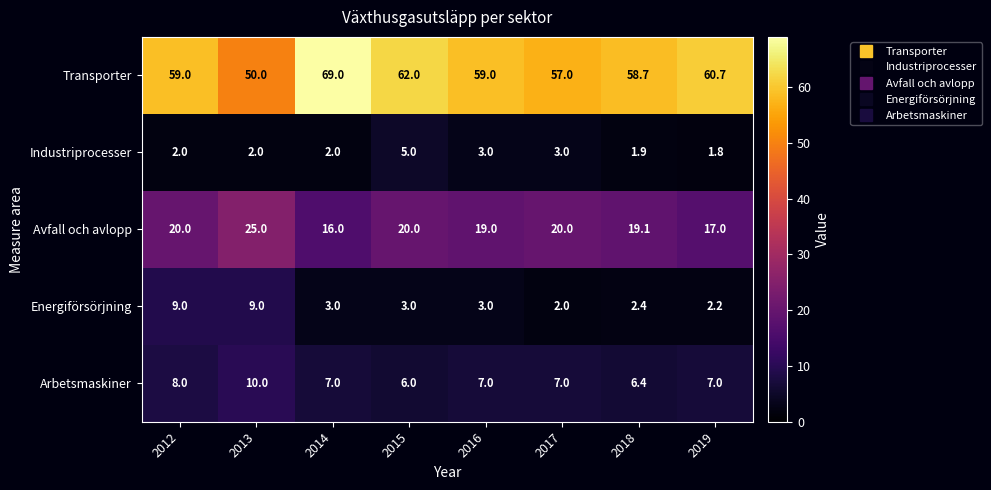

How many distinct data groups are displayed?

5